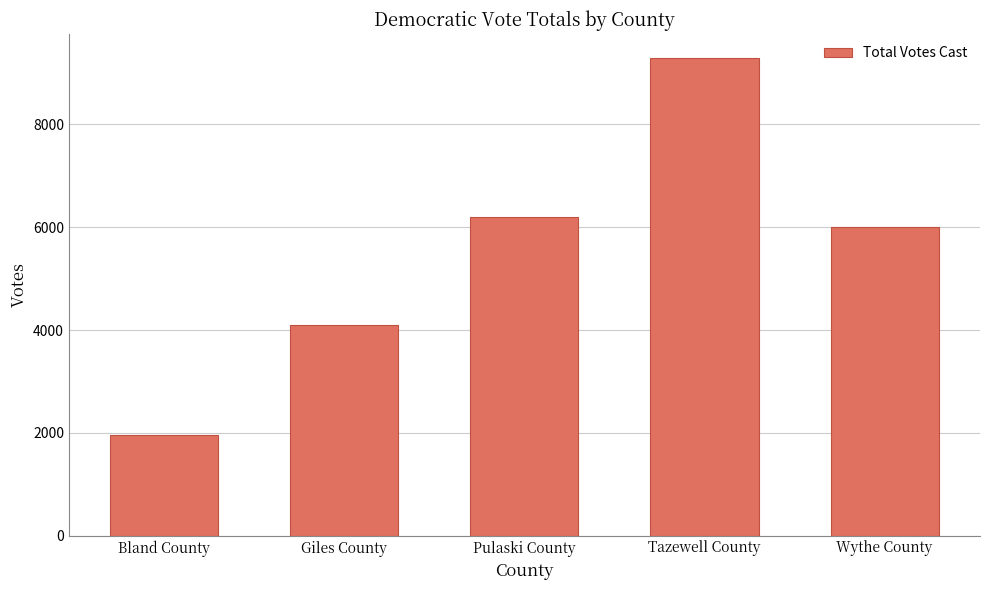

What is the label of the 1st bar from the left?

Bland County